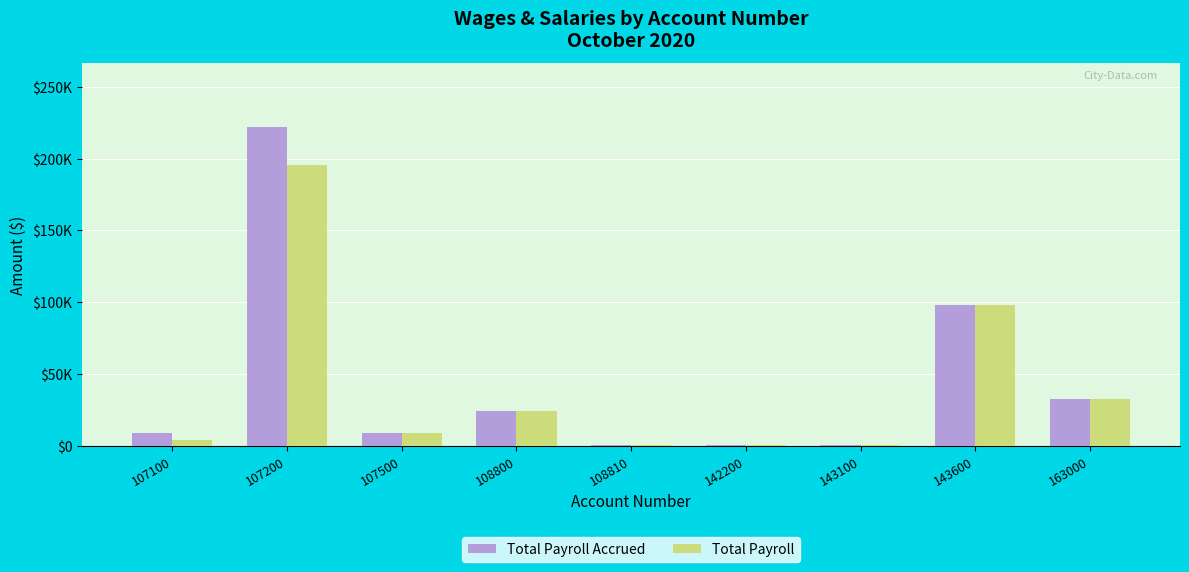

At which category is the sum across all series the highest?

107200